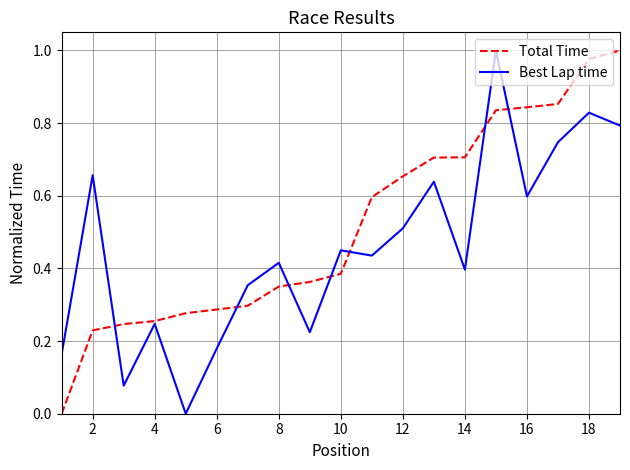

What is the average value of the Best Lap time series?

0.5